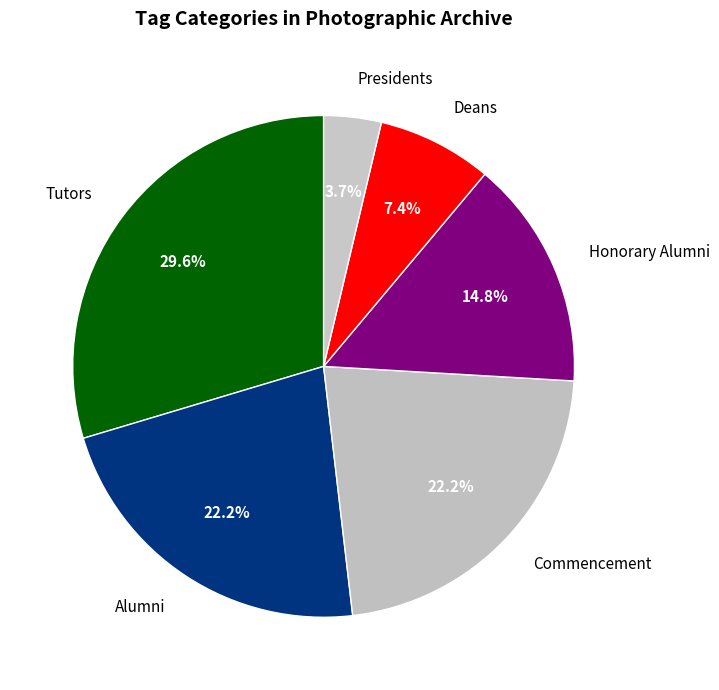

What is the ratio of the value at Deans to the value at Commencement?

0.3